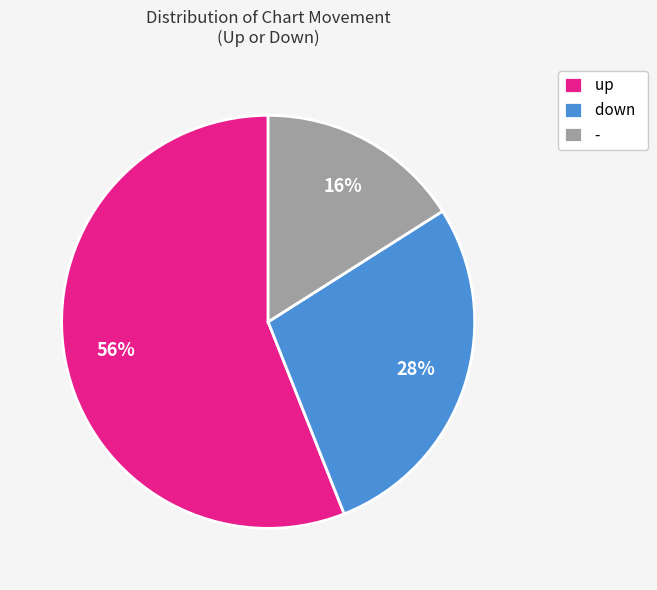

To the nearest percent, what portion does - represent?

16%